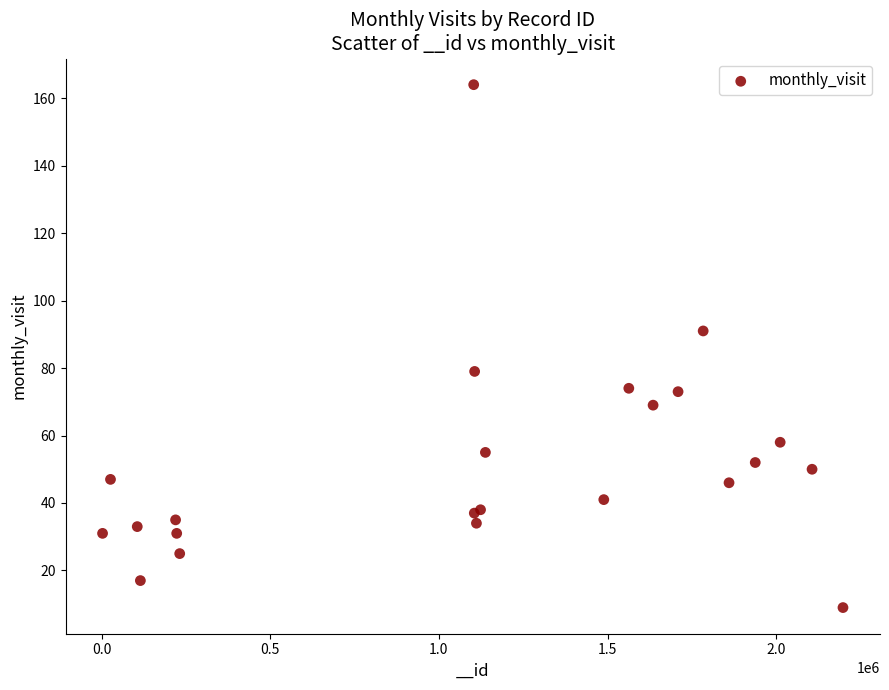

What Y value in the scatter plot is closest to 86?

91